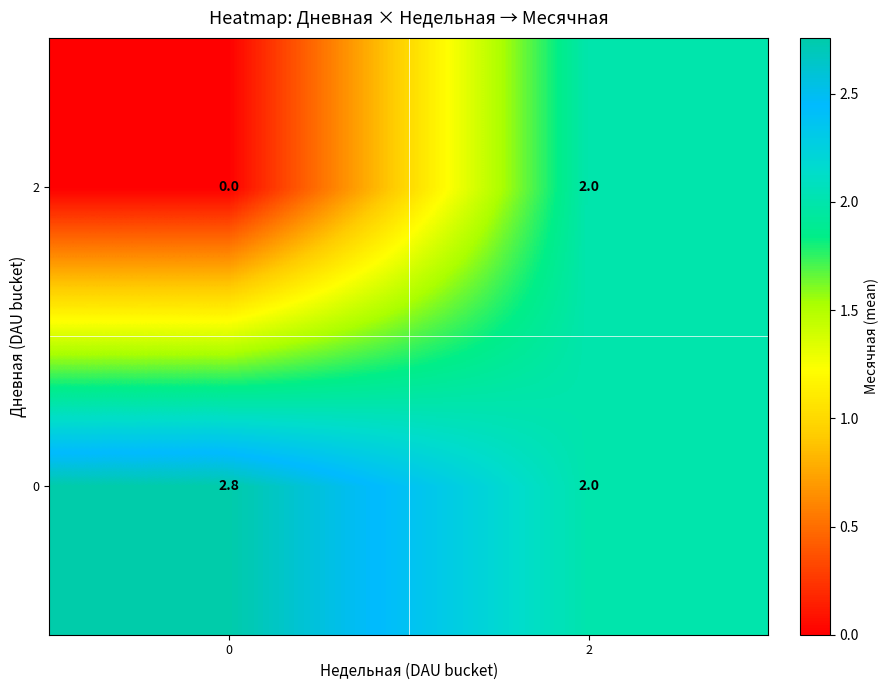

Which series has the widest spread of values?

2